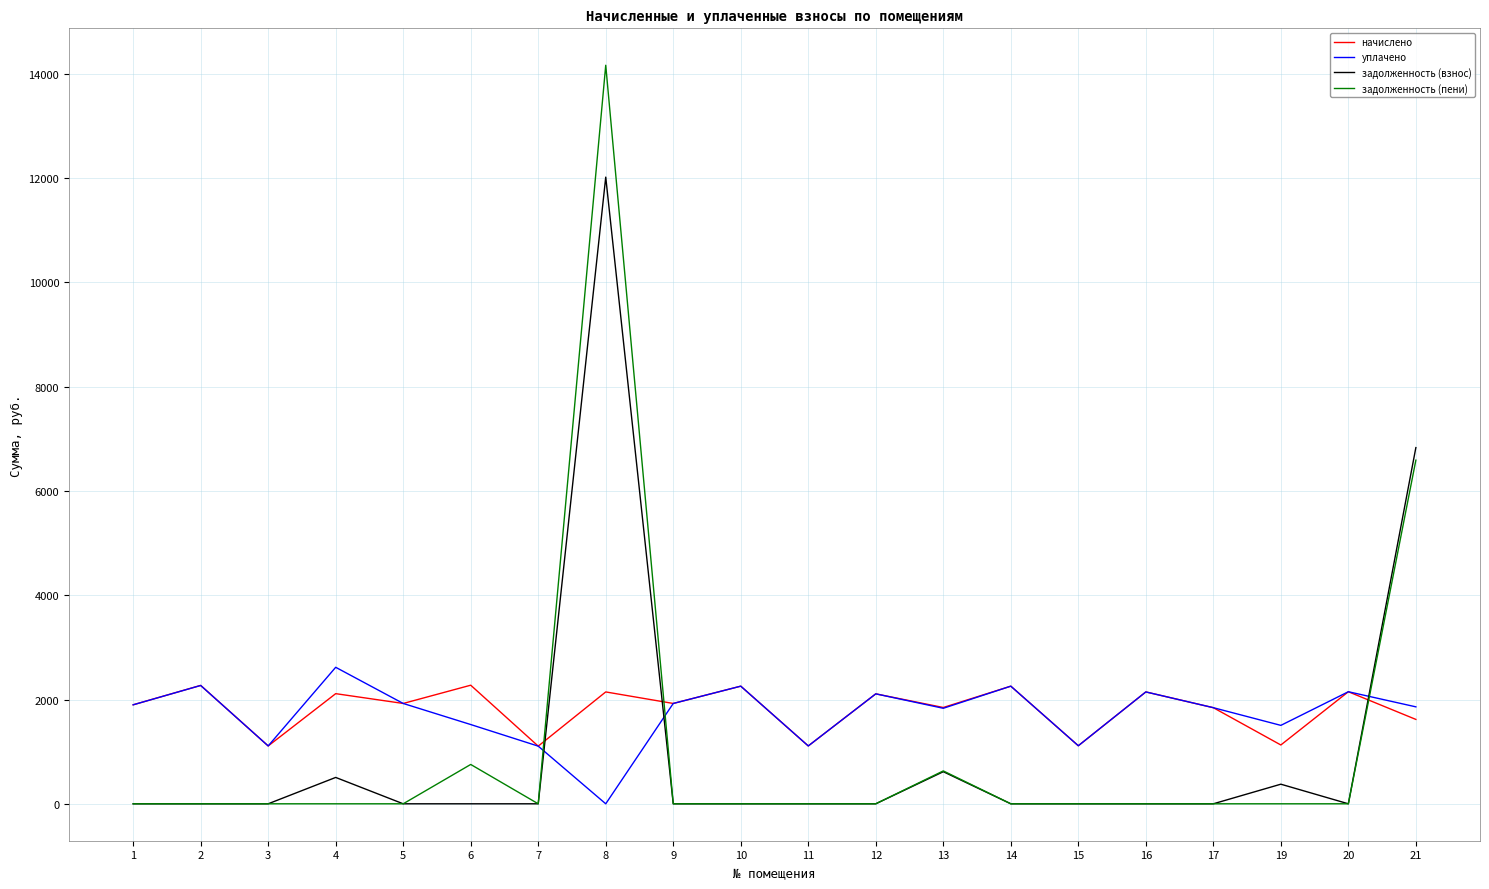

What are all the series names shown in the legend?

начислено, уплачено, задолженность (взнос), задолженность (пени)